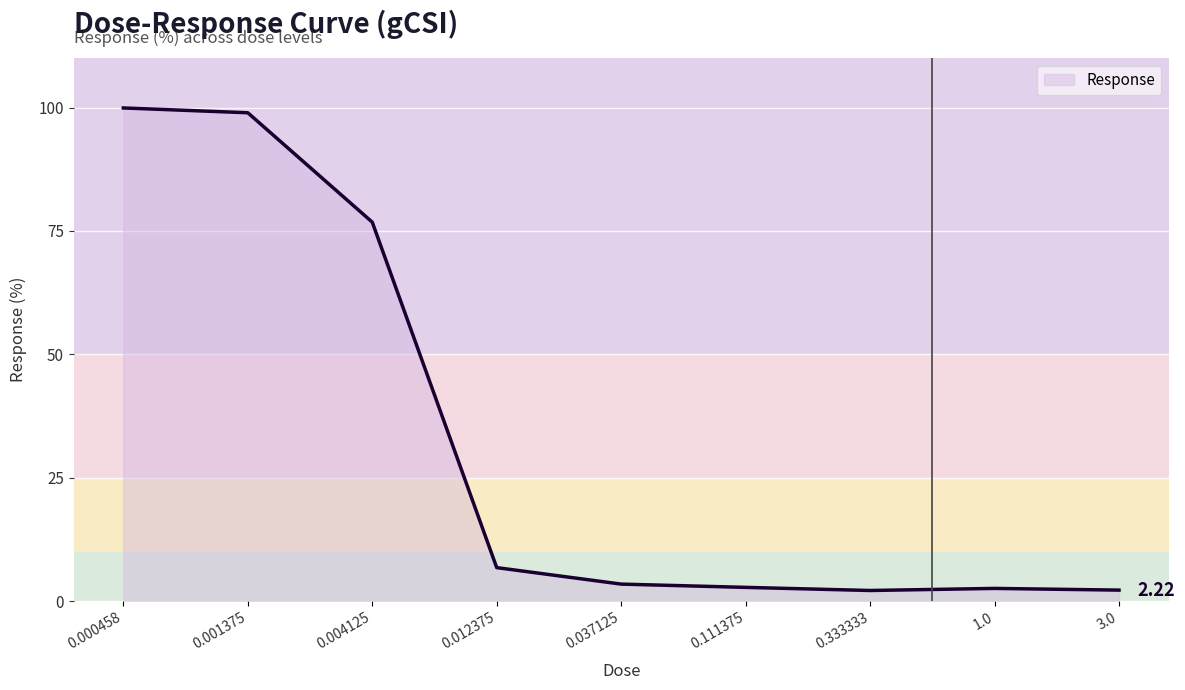

What is the approximate value at 0.111375?

2.8